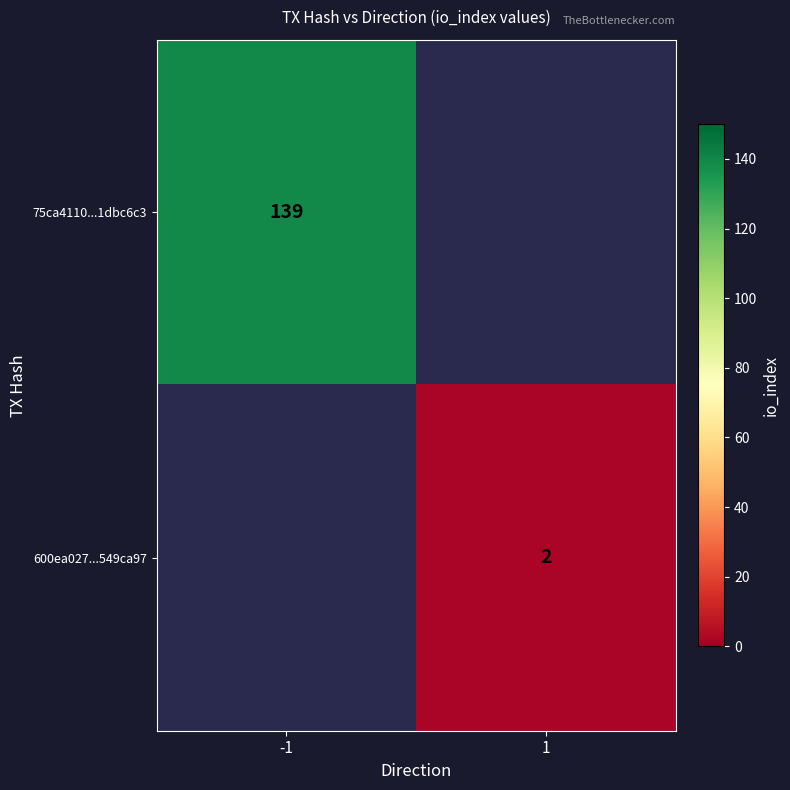

True or false: 600ea027...549ca97 has a value of 3 at 1.

False